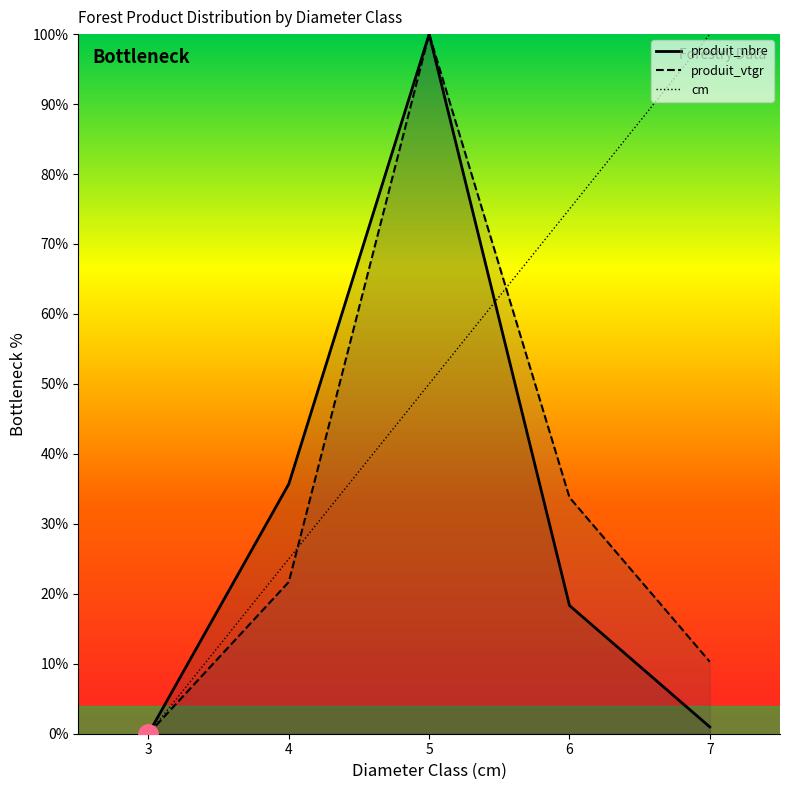

Reading left to right, extract all data points from this chart.

produit_nbre: 3=0.0	4=35.7	5=100.0	6=18.3	7=1.0
produit_vtgr: 3=0.0	4=21.7	5=100.0	6=33.8	7=10.3
cm: 3=0.0	4=25.0	5=50.0	6=75.0	7=100.0